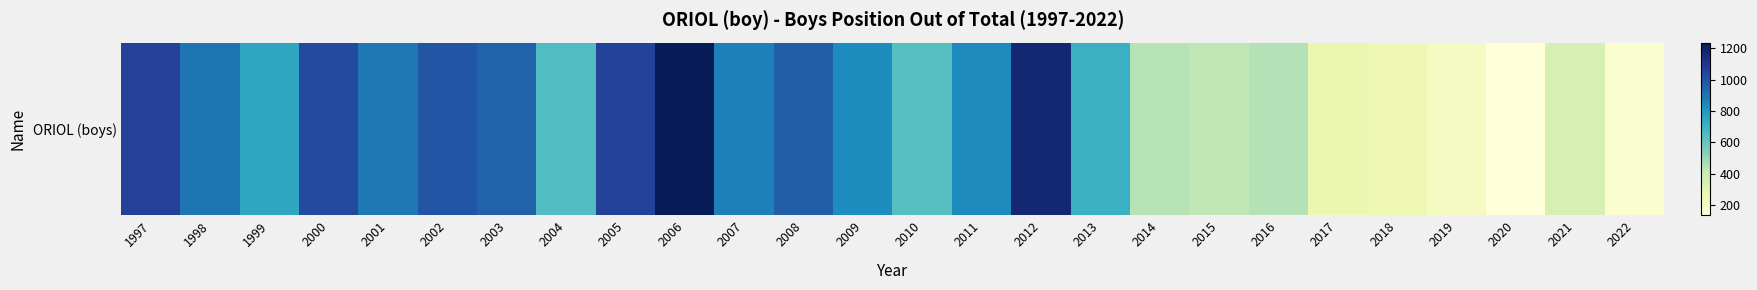

What is the ratio of the value at 2004 to the value at 1997?

0.6